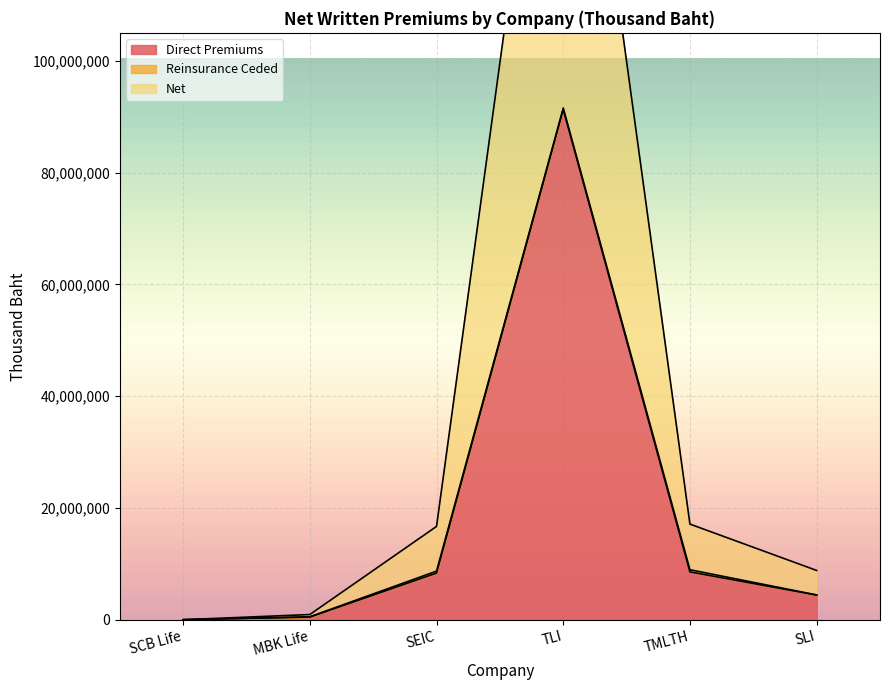

Where does the Direct Premiums series first go above 8344789?

SEIC